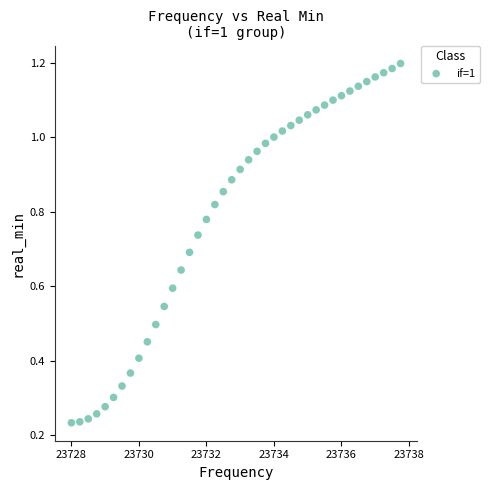

What is the range of X values (max minus min)?

9.8